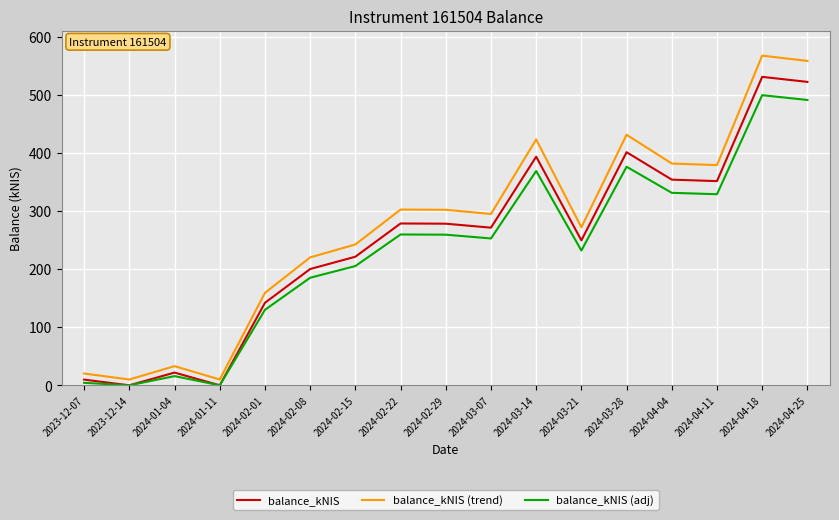

What position from the right is 2024-01-04?

15